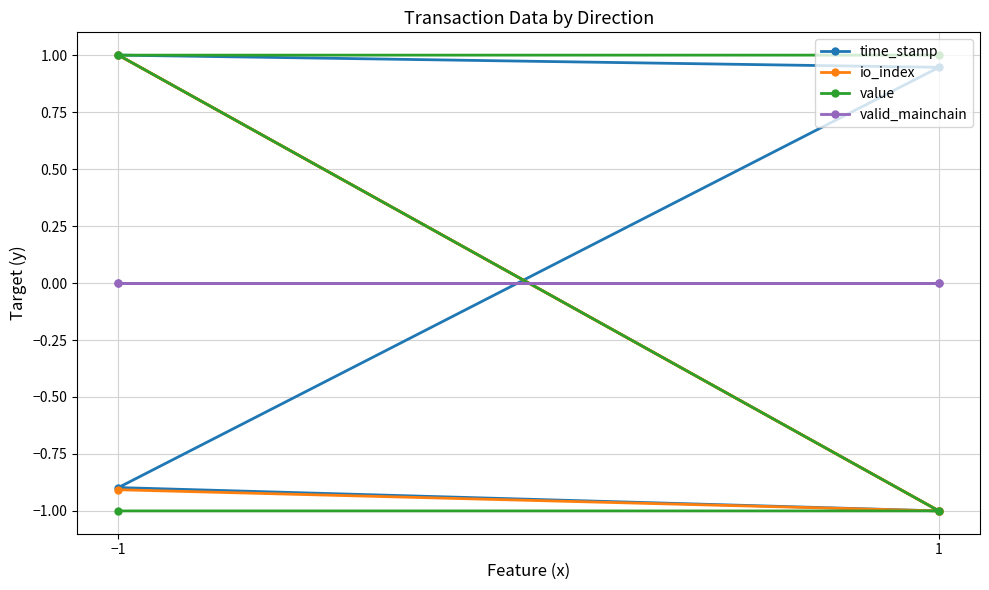

Rank the series by their maximum value, from lowest to highest.

valid_mainchain, value, time_stamp, io_index